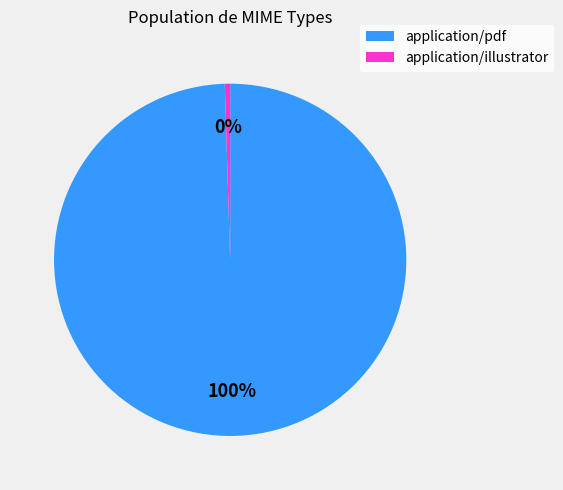

To the nearest percent, what is the average slice percentage?

50%